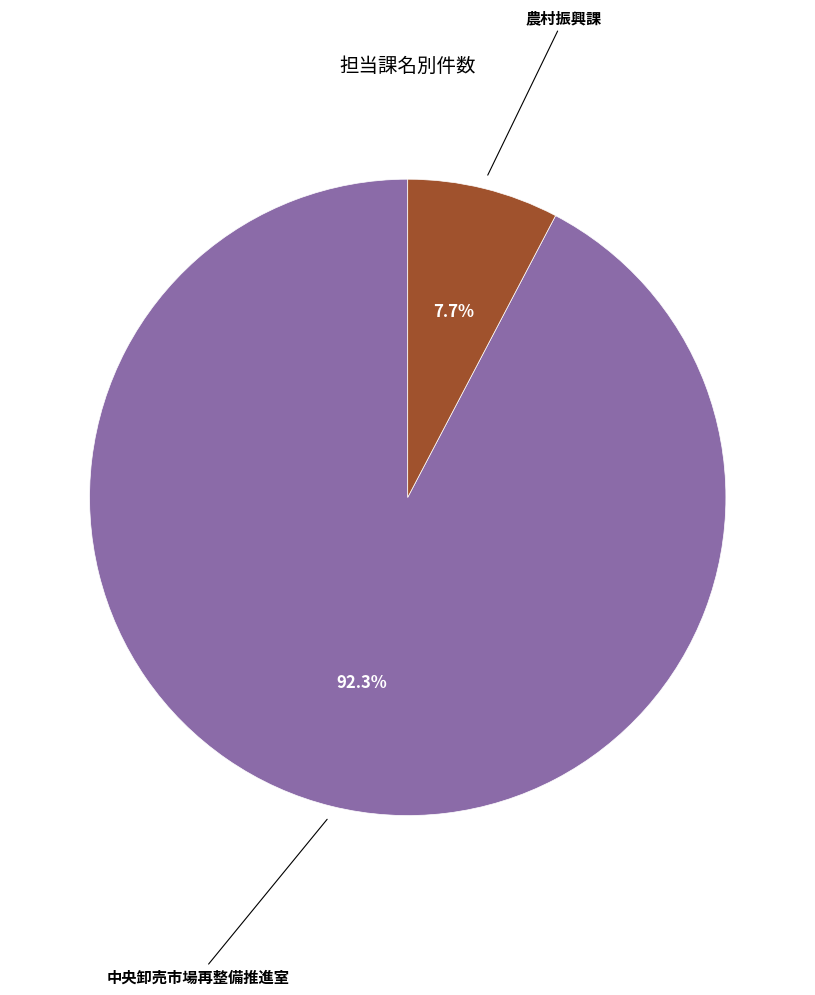

True or false: 農村振興課 accounts for 8% of the total.

True